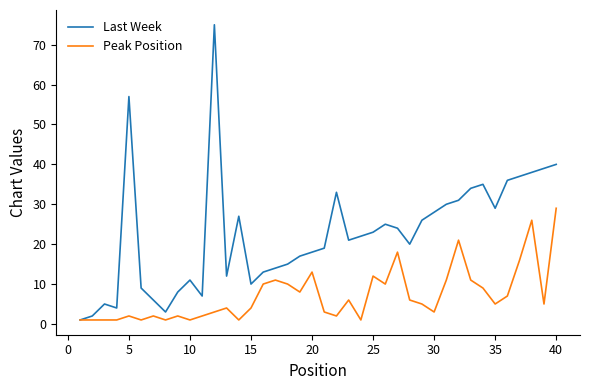

What is the highest value of the Last Week series?

75